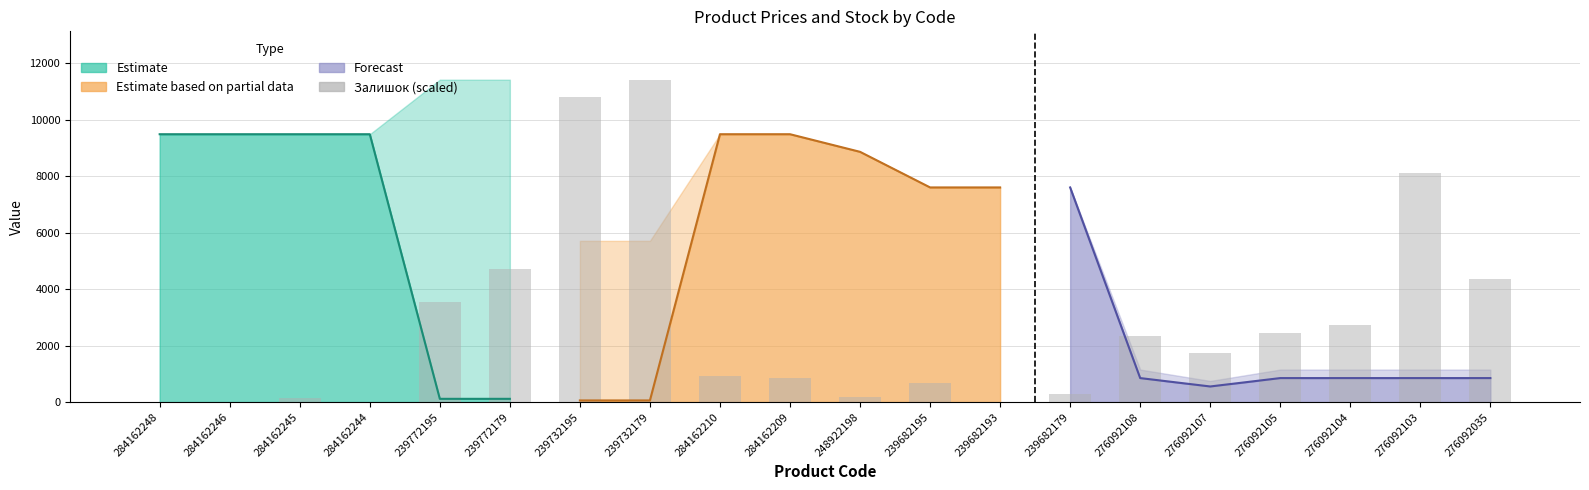

Are the bars horizontal?

No